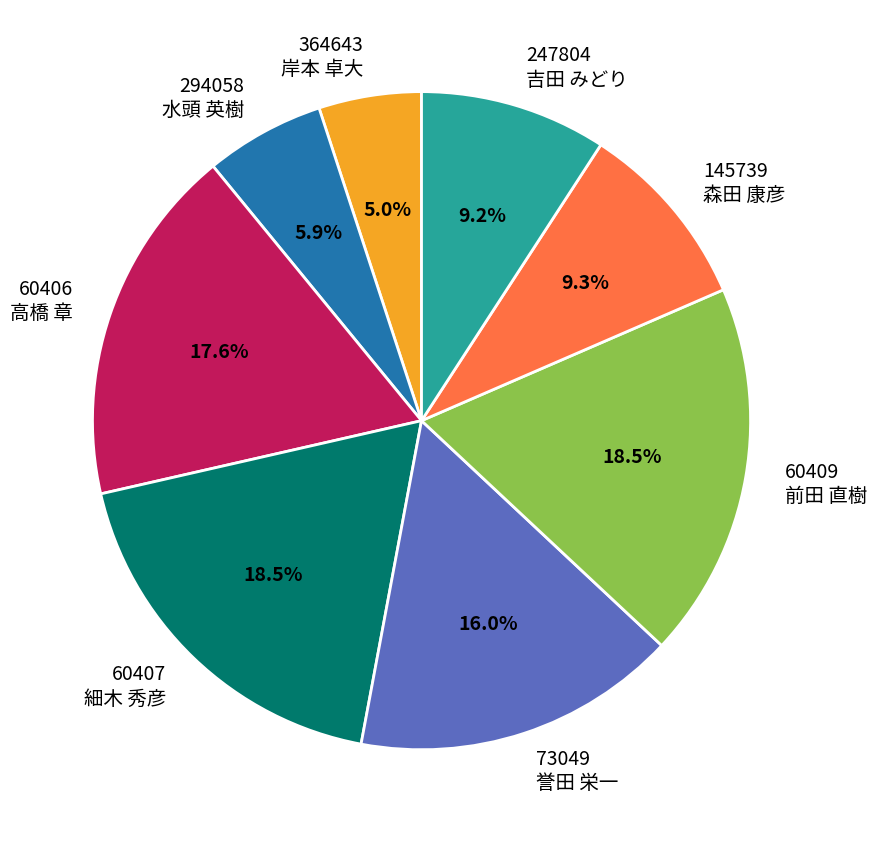

Count the number of slices in the pie.

8